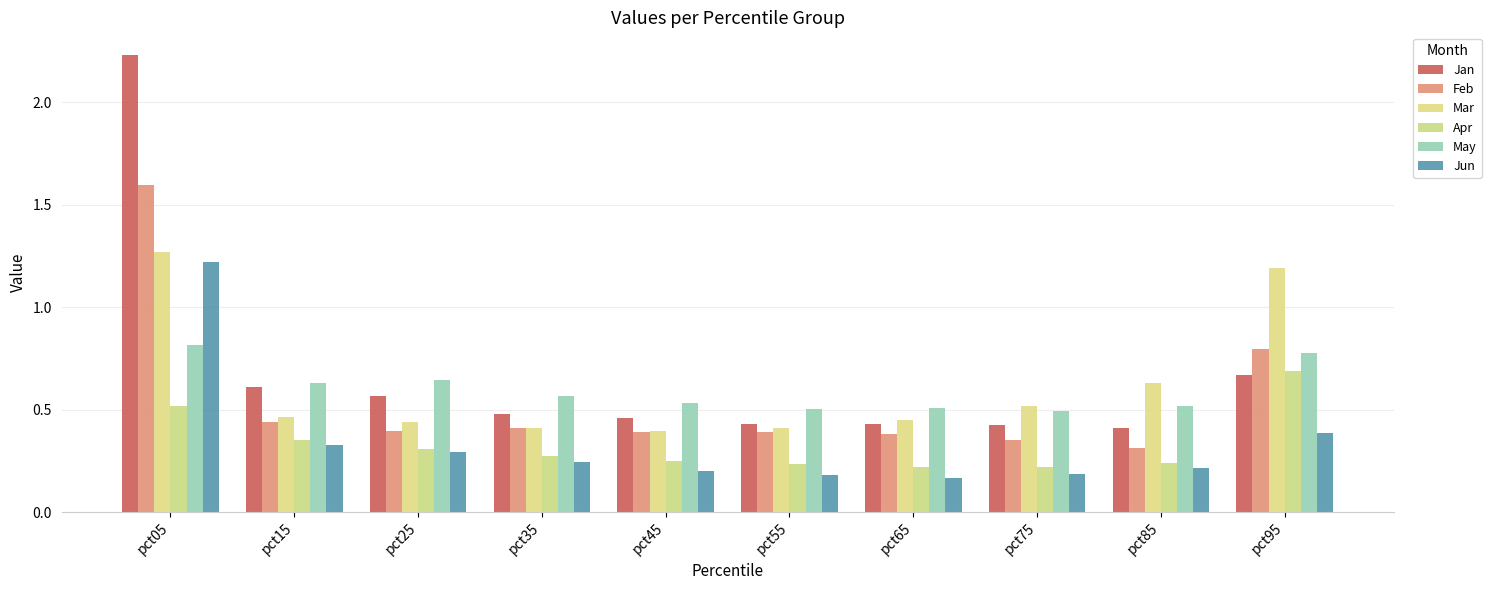

Which label corresponds to the smallest value in the chart?

pct65